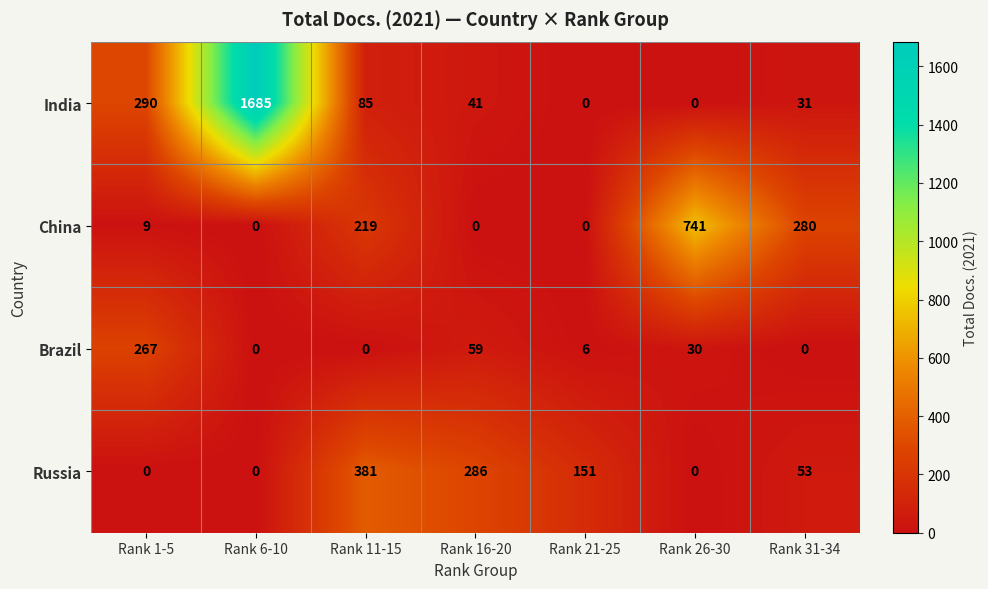

Which series has the widest spread of values?

India